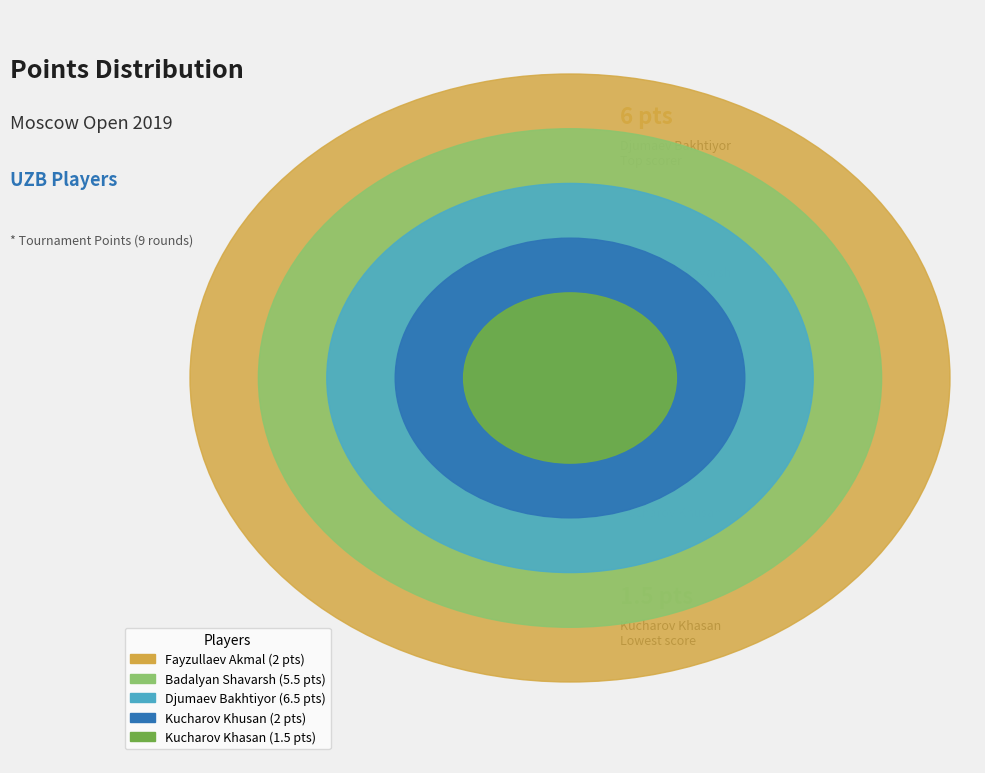

How many segments does this pie chart have?

5